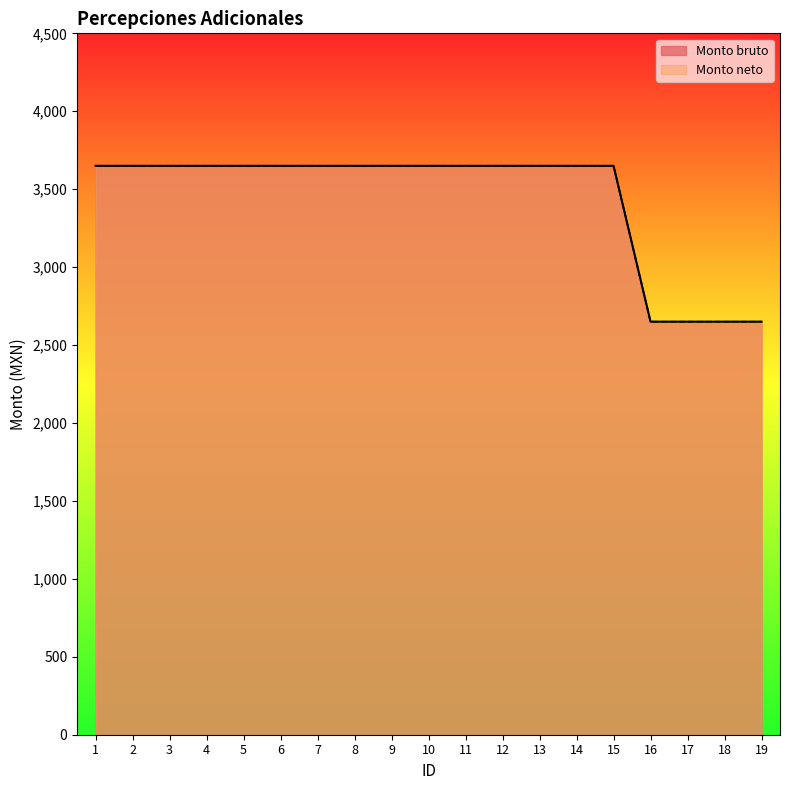

List the series in order of their peak value, lowest first.

Monto bruto, Monto neto